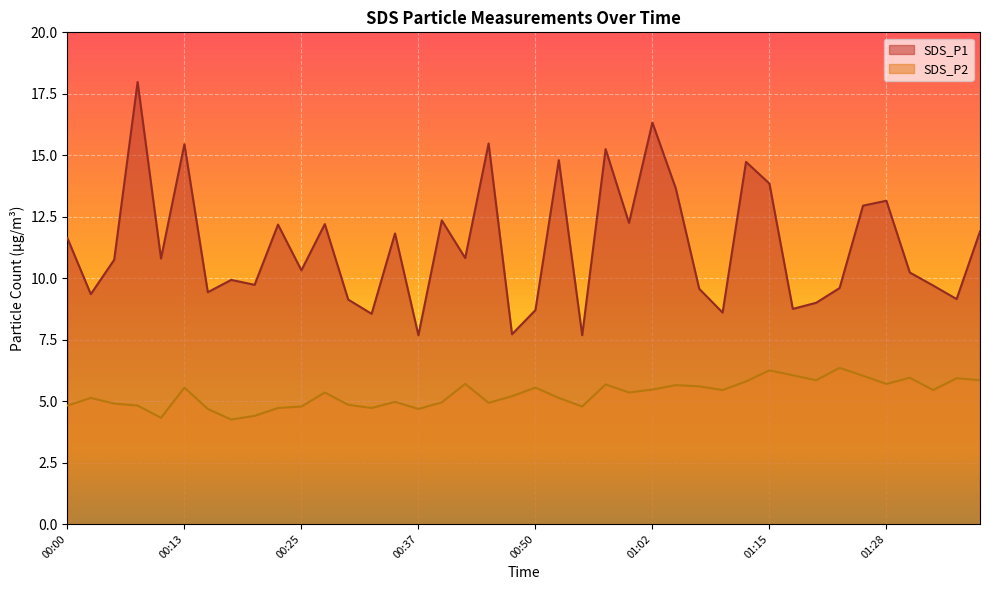

Between 00:32 and 01:02, which series saw the biggest shift?

SDS_P1